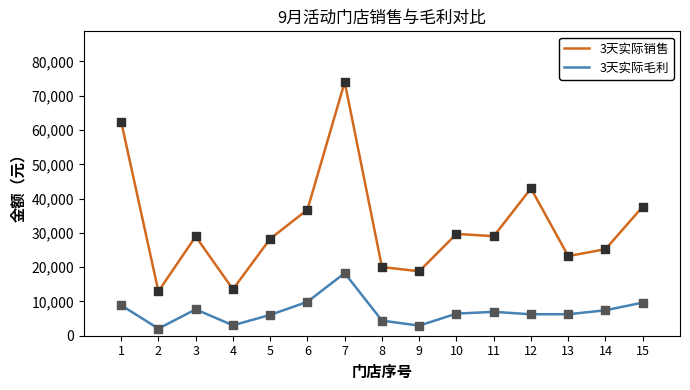

At which category is the sum across all series the highest?

7